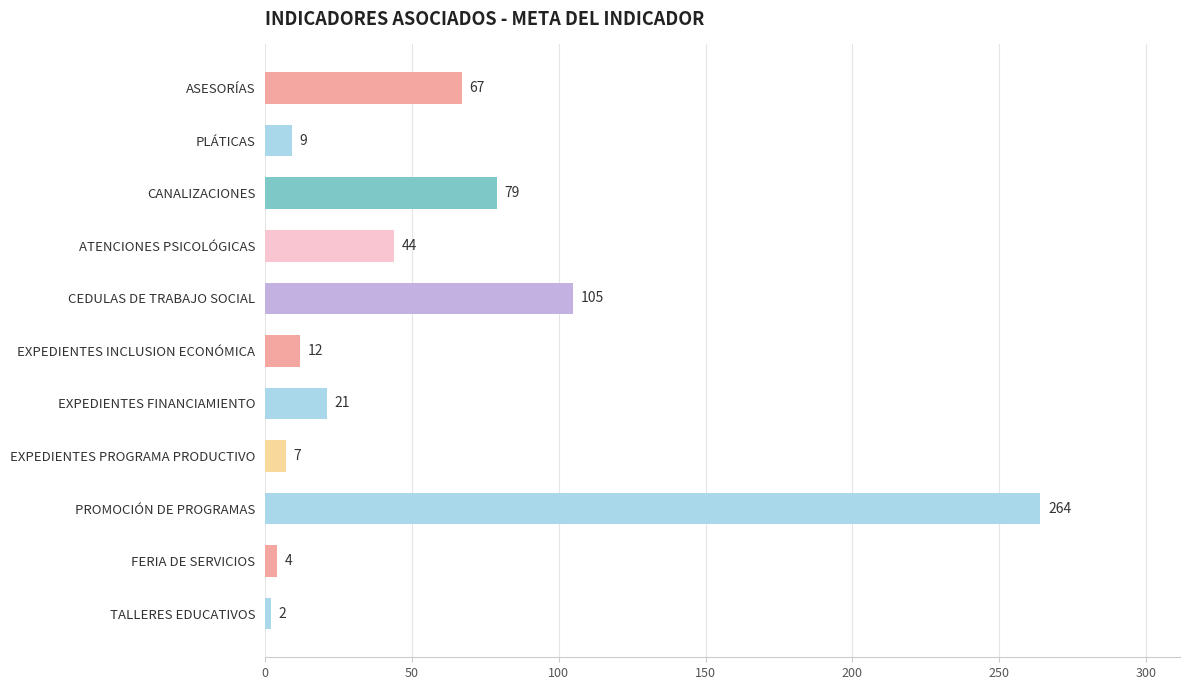

True or false: the data shows 62 at ATENCIONES PSICOLÓGICAS.

False